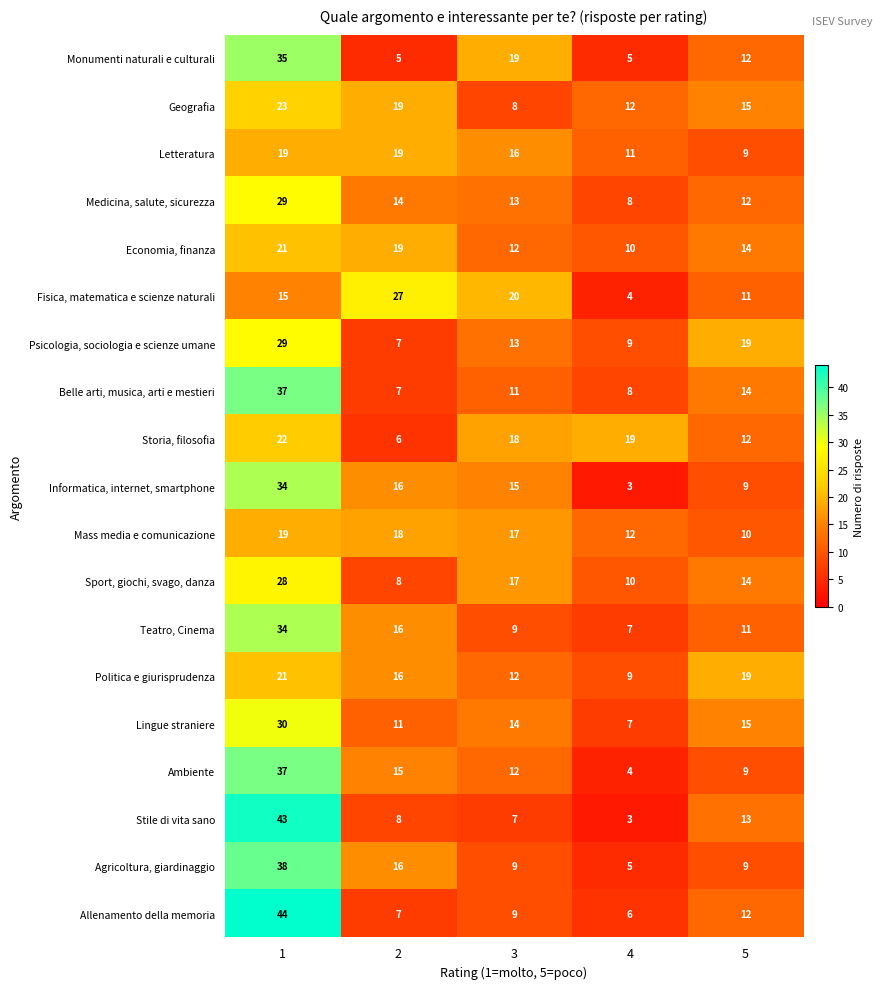

What is the difference between the Stile di vita sano values at 5 and 2?

5